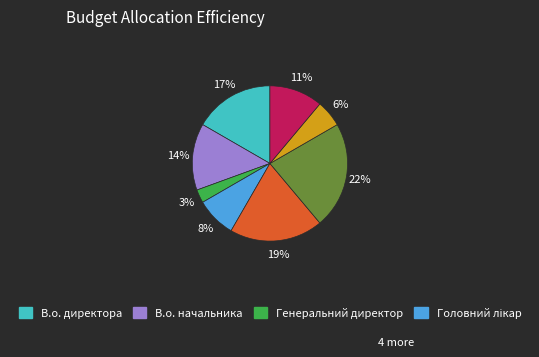

Is there any slice that represents more than half of the pie?

No